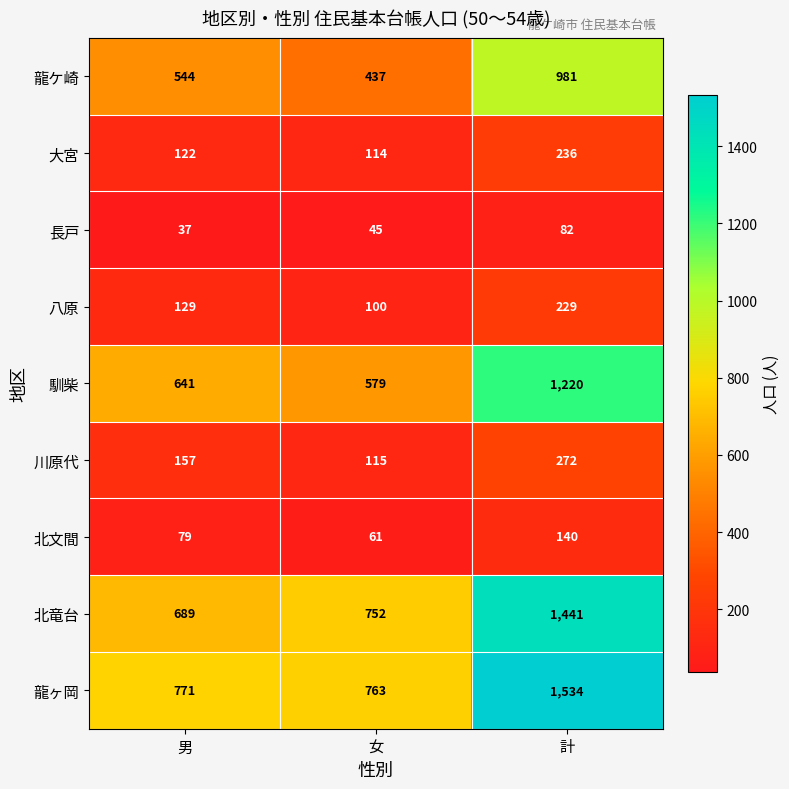

What is the total value across all series at 男?

3169